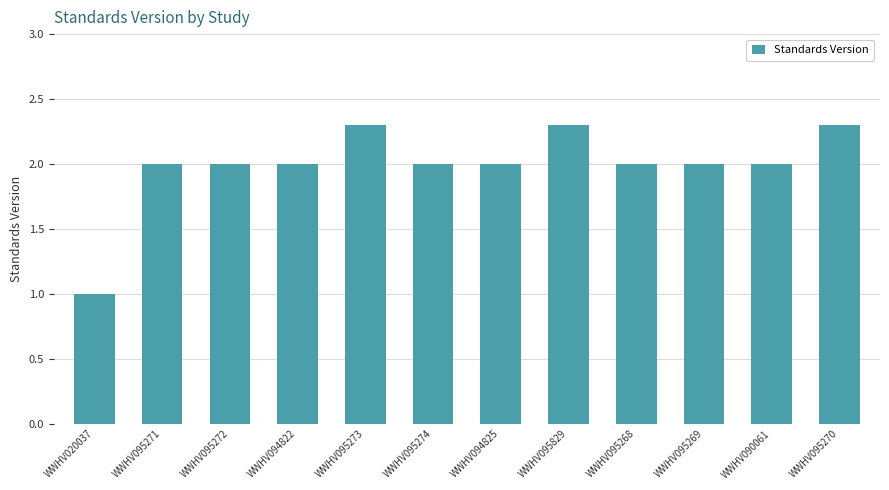

What is the value of the 11th bar from the left?

2.0